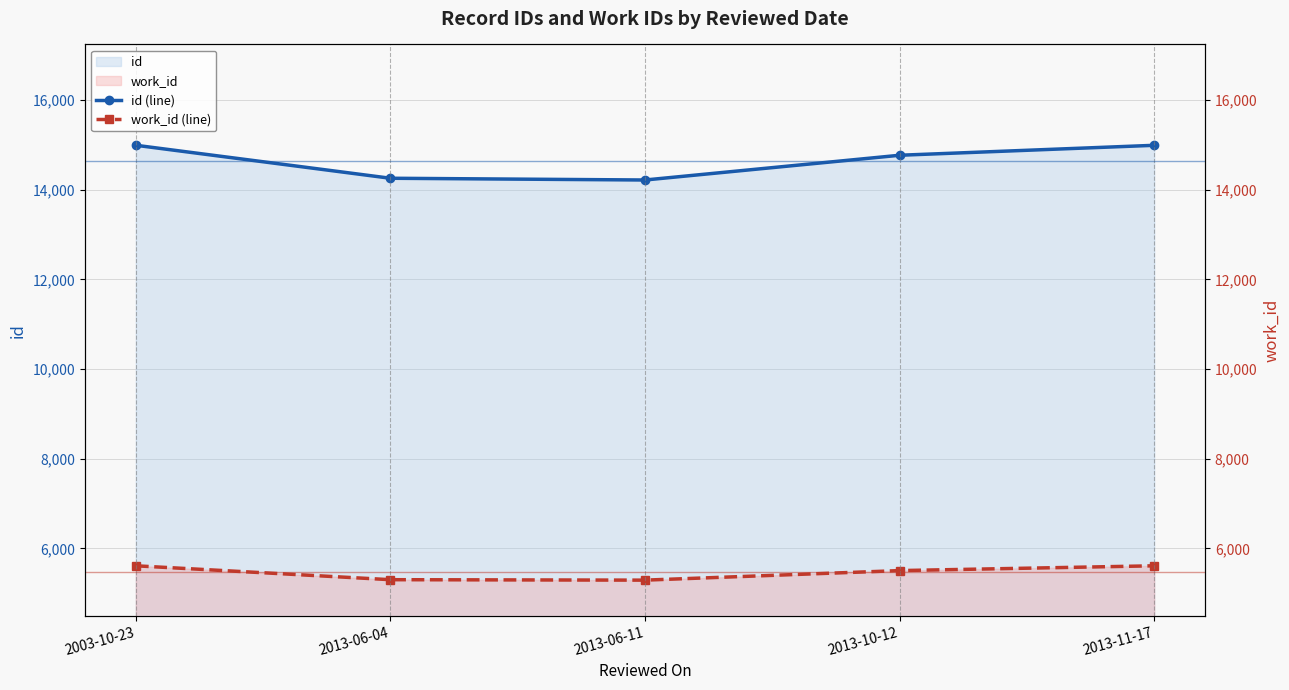

What is the maximum value for id (line)?

14993